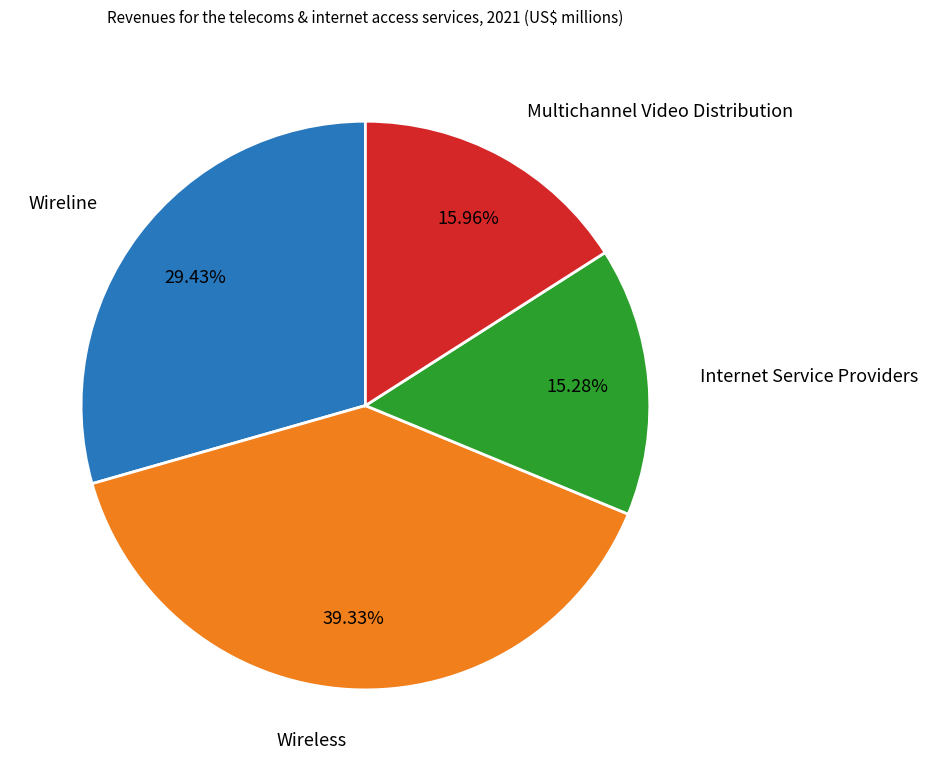

True or false: Wireline accounts for 43% of the total.

False